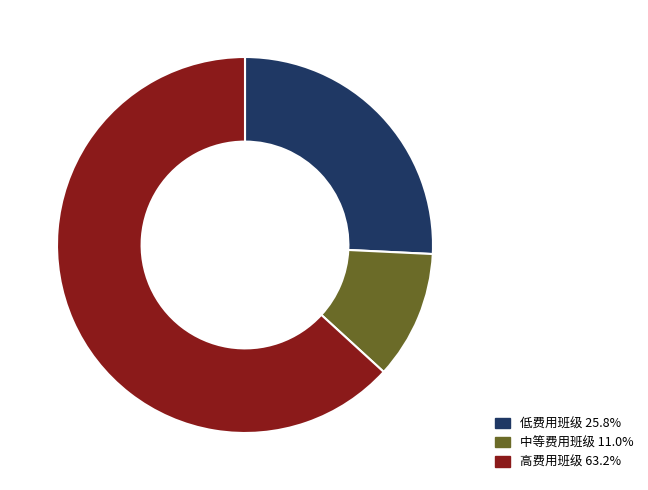

Is there a majority slice in this chart?

Yes